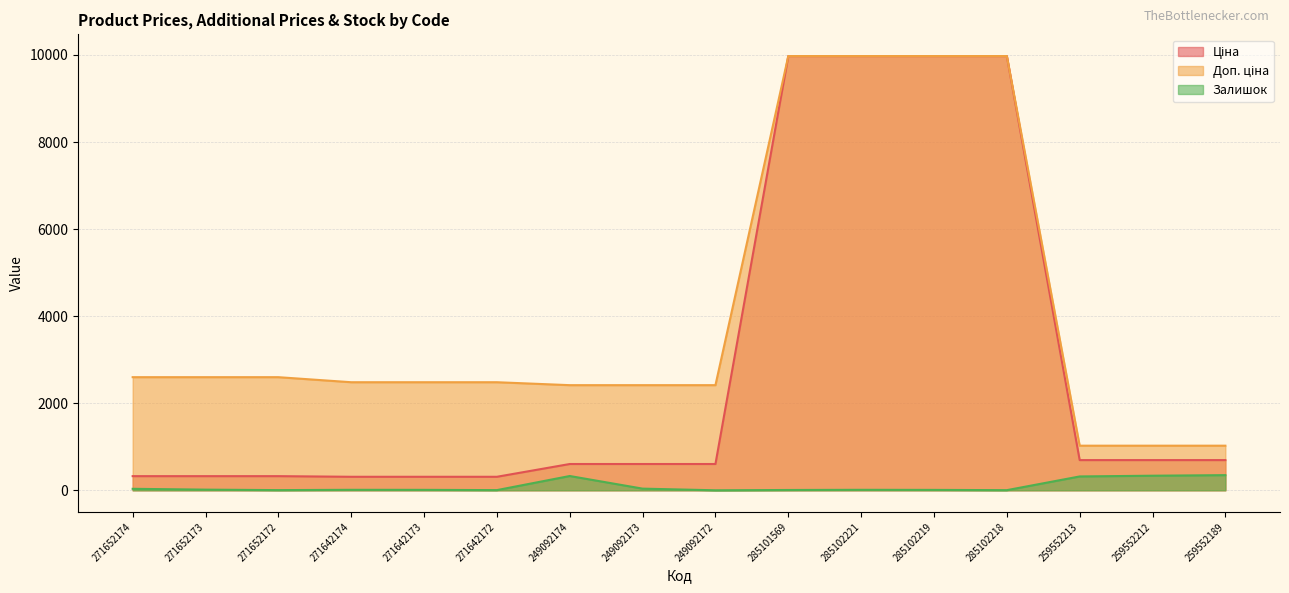

Where is Залишок nearest to the value 174?

249092173